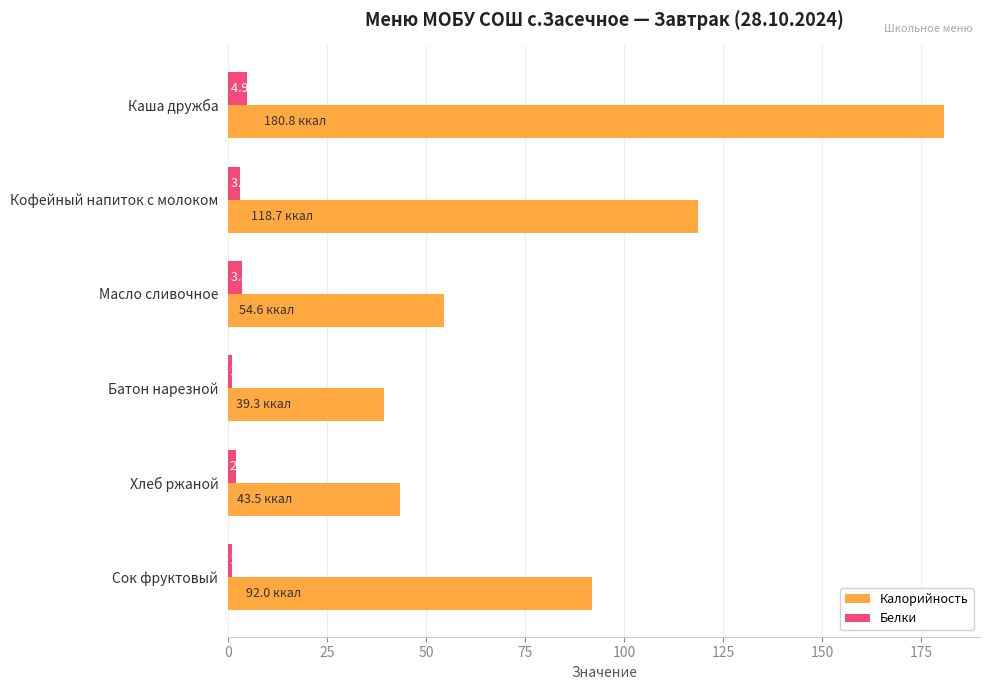

Between Каша дружба and Батон нарезной, which series saw the biggest shift?

Калорийность